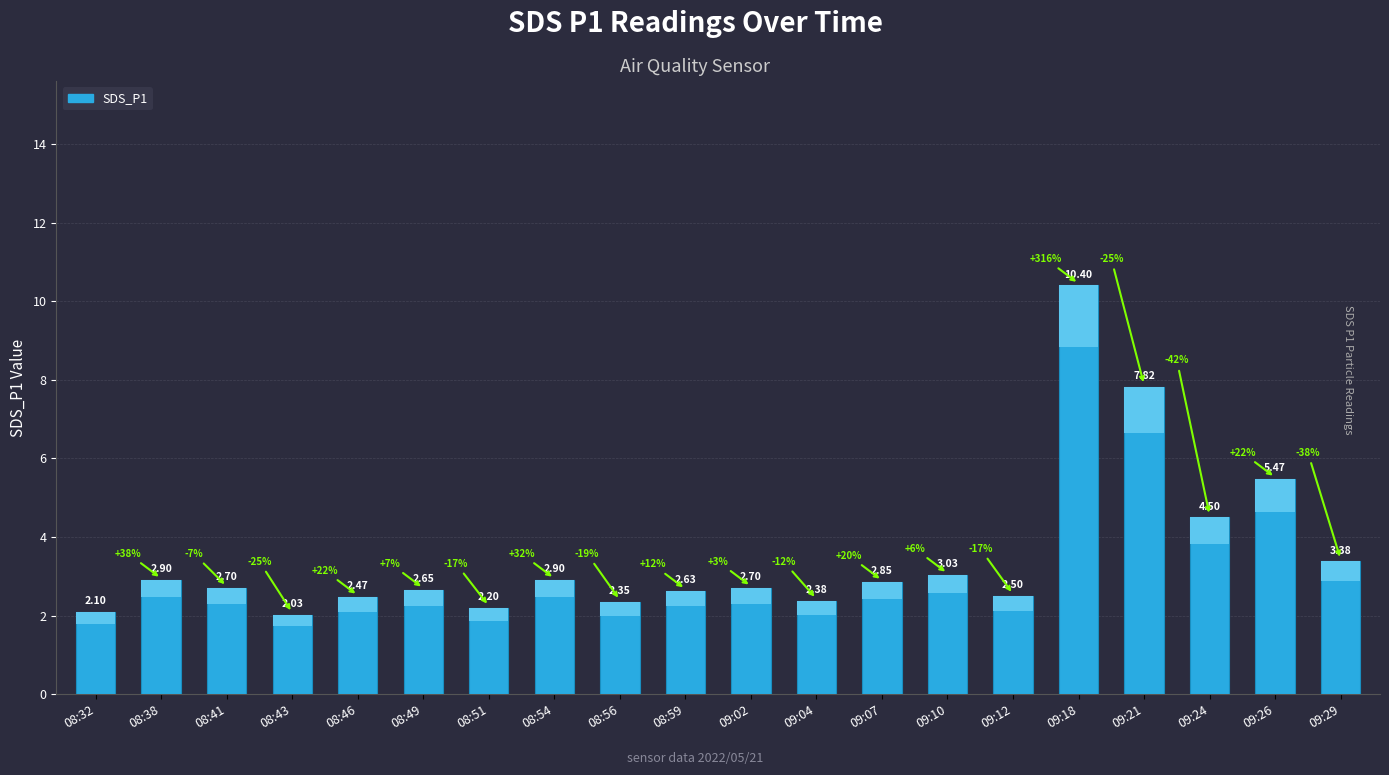

What is the sum of all values?

70.0